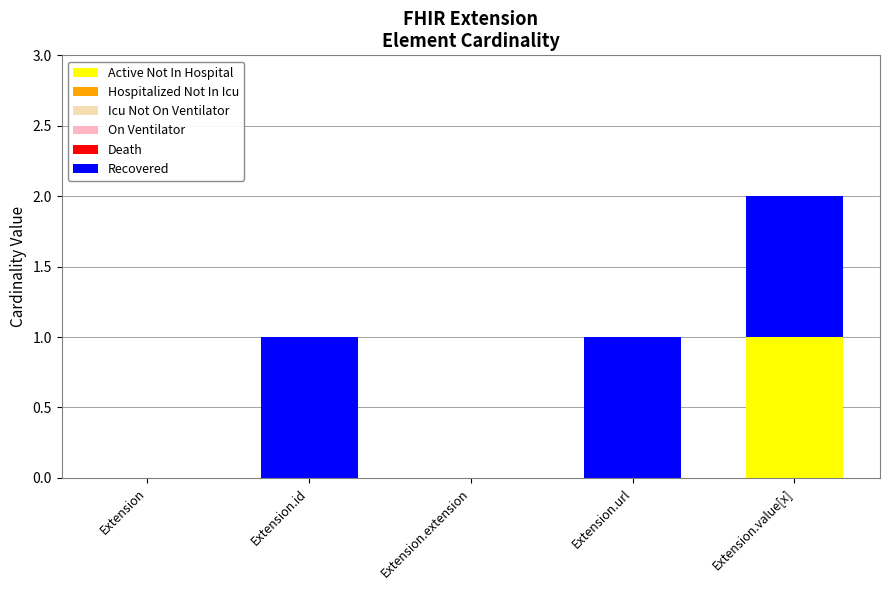

At which category is the sum across all series the highest?

Extension.value[x]